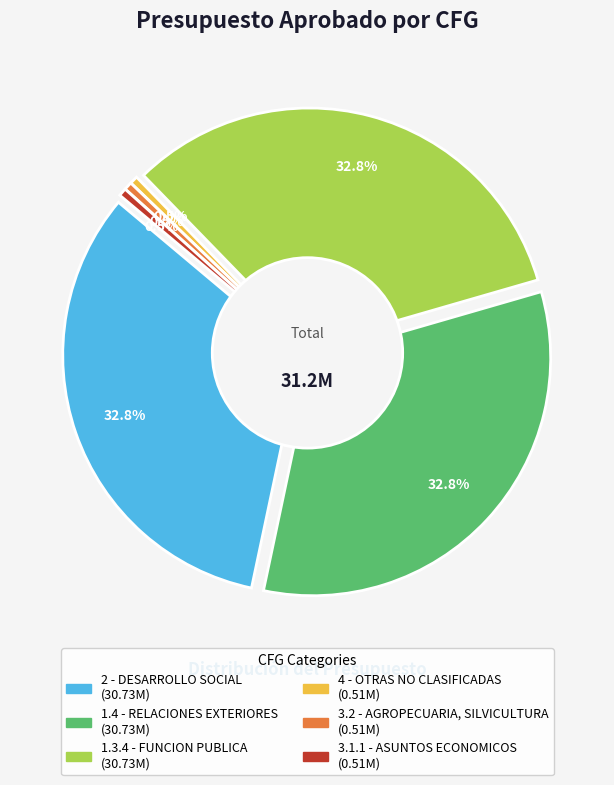

Is 2 - DESARROLLO SOCIAL the majority of the pie?

No